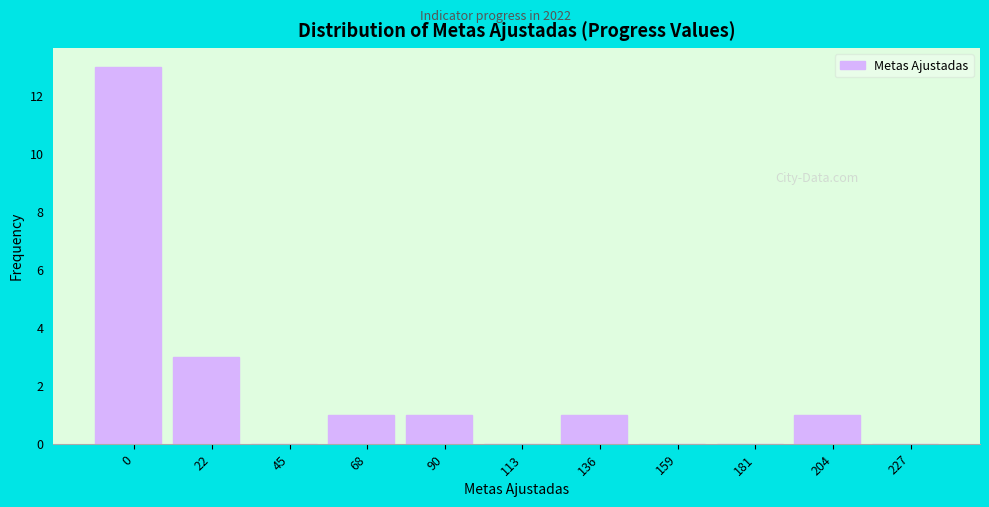

Reading right to left, extract all data points from this chart.

227=0	204=1	181=0	159=0	136=1	113=0	90=1	68=1	45=0	22=3	0=13